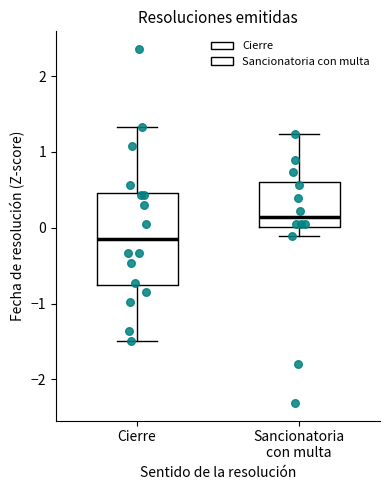

Reading left to right, read every box against the y-axis: the position of its median line, the range the box covers, and the ends of its whiskers. The values are not printed on the chart, so give them approximately, as read against the axis.

Cierre: median -0.1, box -0.8 to 0.5, whiskers -1.5 to 1.3
Sancionatoria con multa: median 0.1, box 0.0 to 0.6, whiskers -0.1 to 1.2